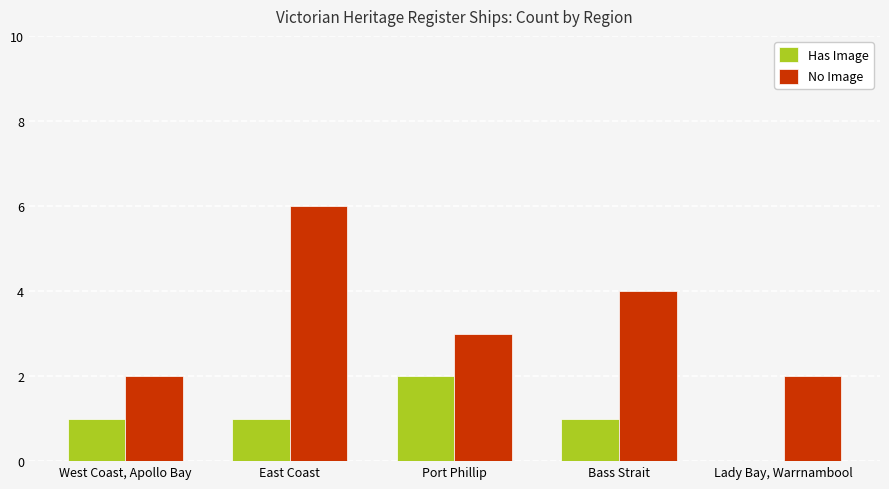

What is the total value across all series at Bass Strait?

5